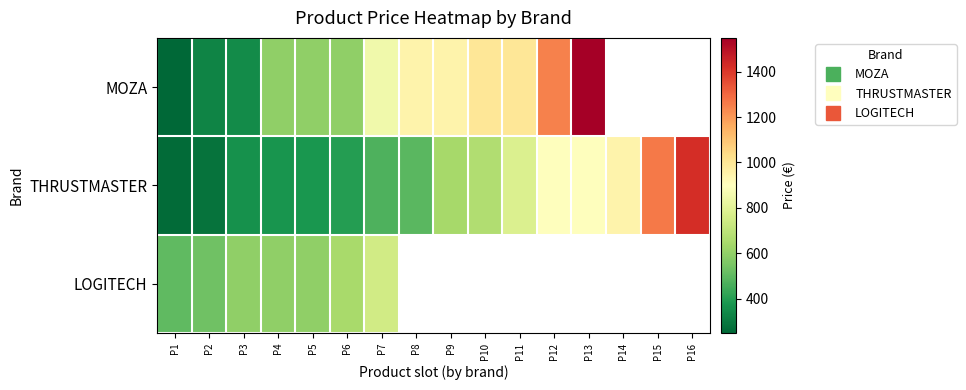

Which series changed the most between P1 and P6?

MOZA